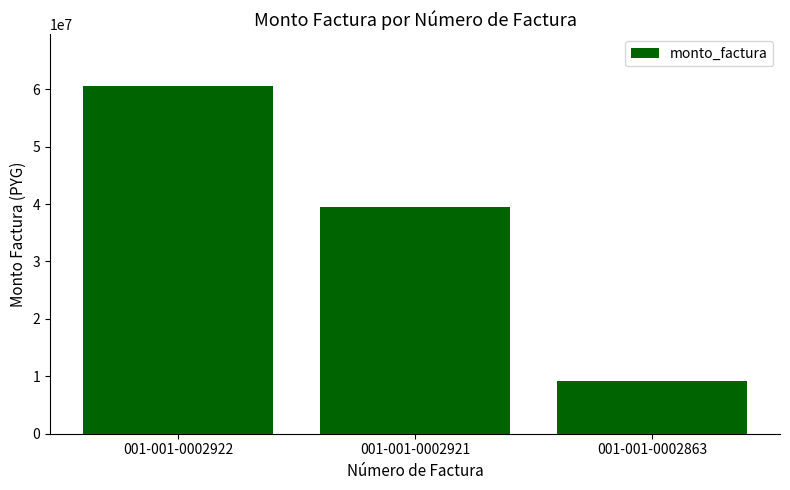

What is the greatest value displayed?

60487844